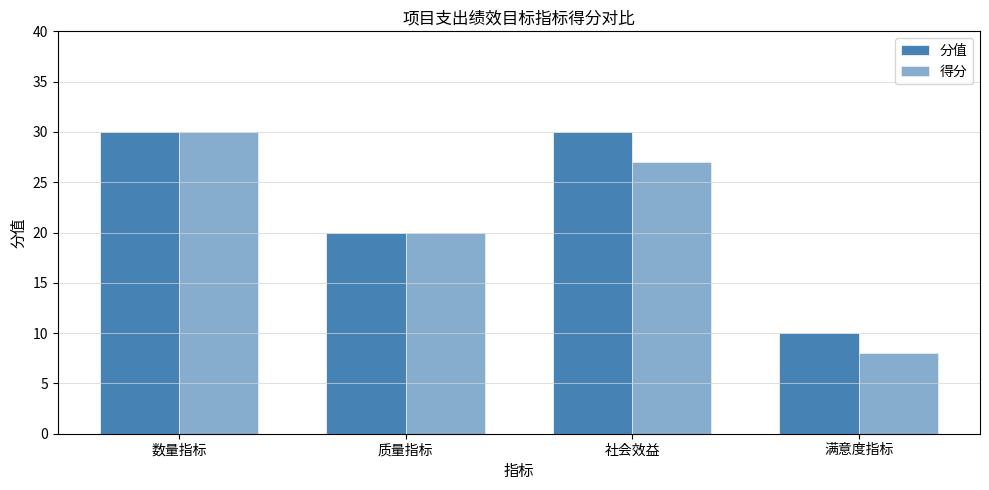

What is the value of the 得分 bar at the 2nd from the left?

20